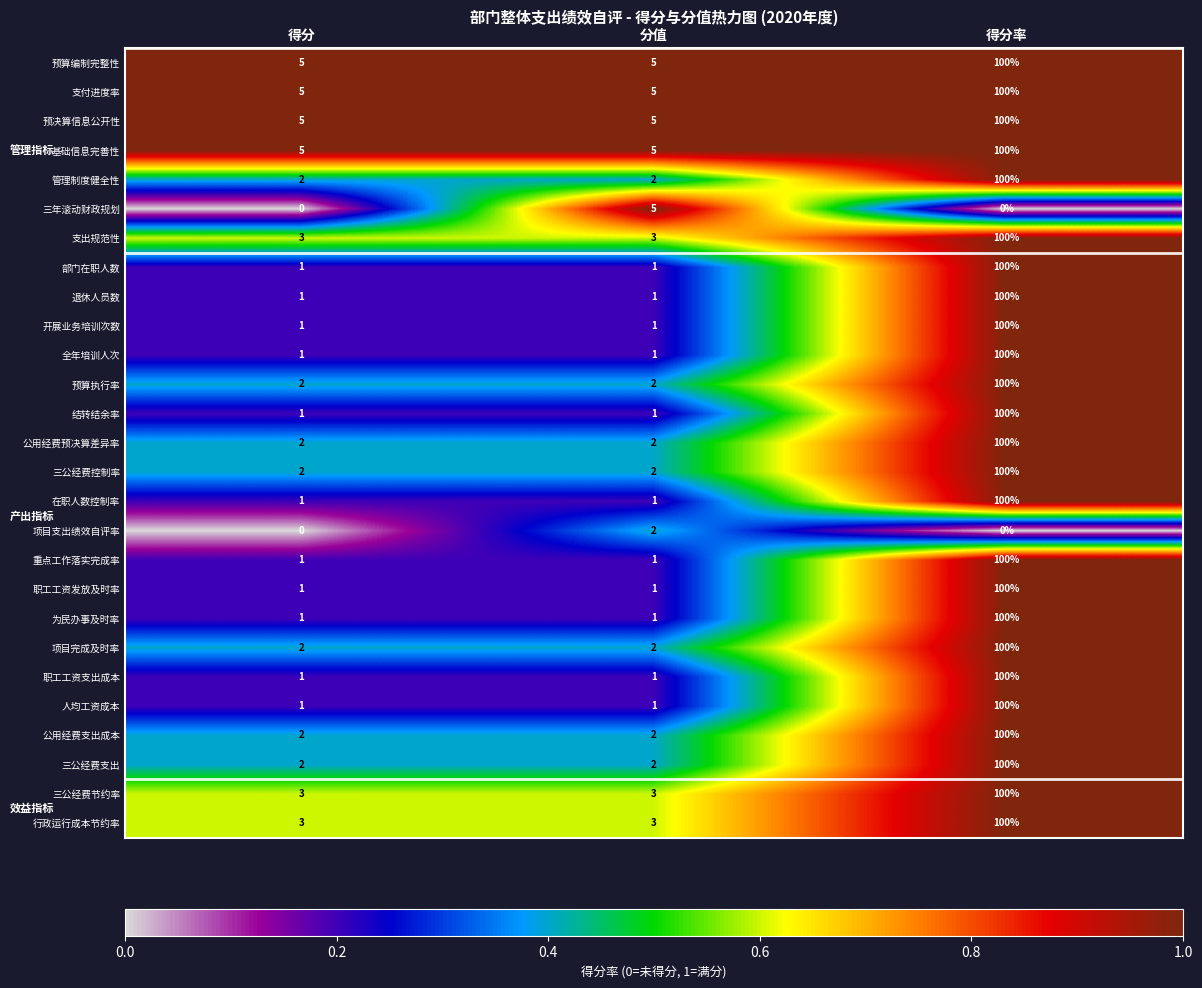

Is the value of 三年滚动财政规划 at 分值 greater than the value of 三公经费控制率 at 分值?

Yes